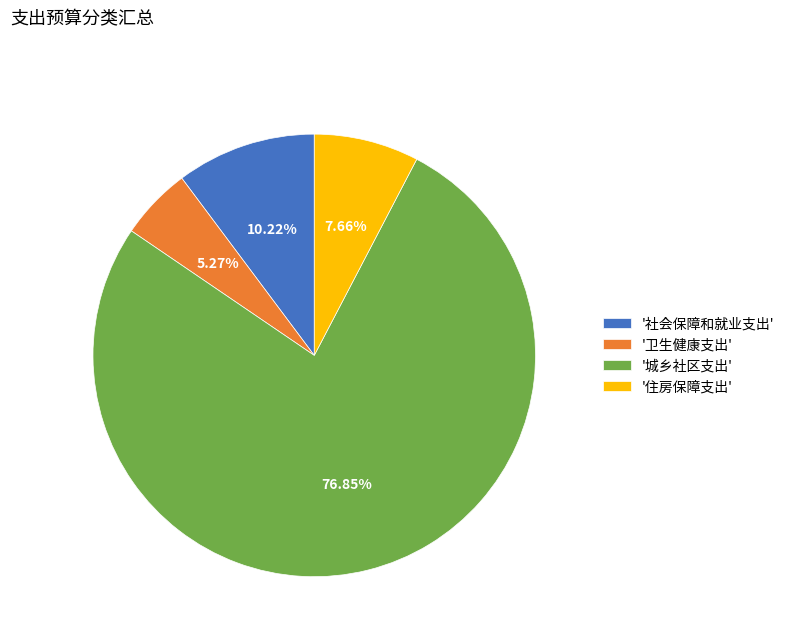

Do '社会保障和就业支出' and '卫生健康支出' together represent more than half of the pie?

No